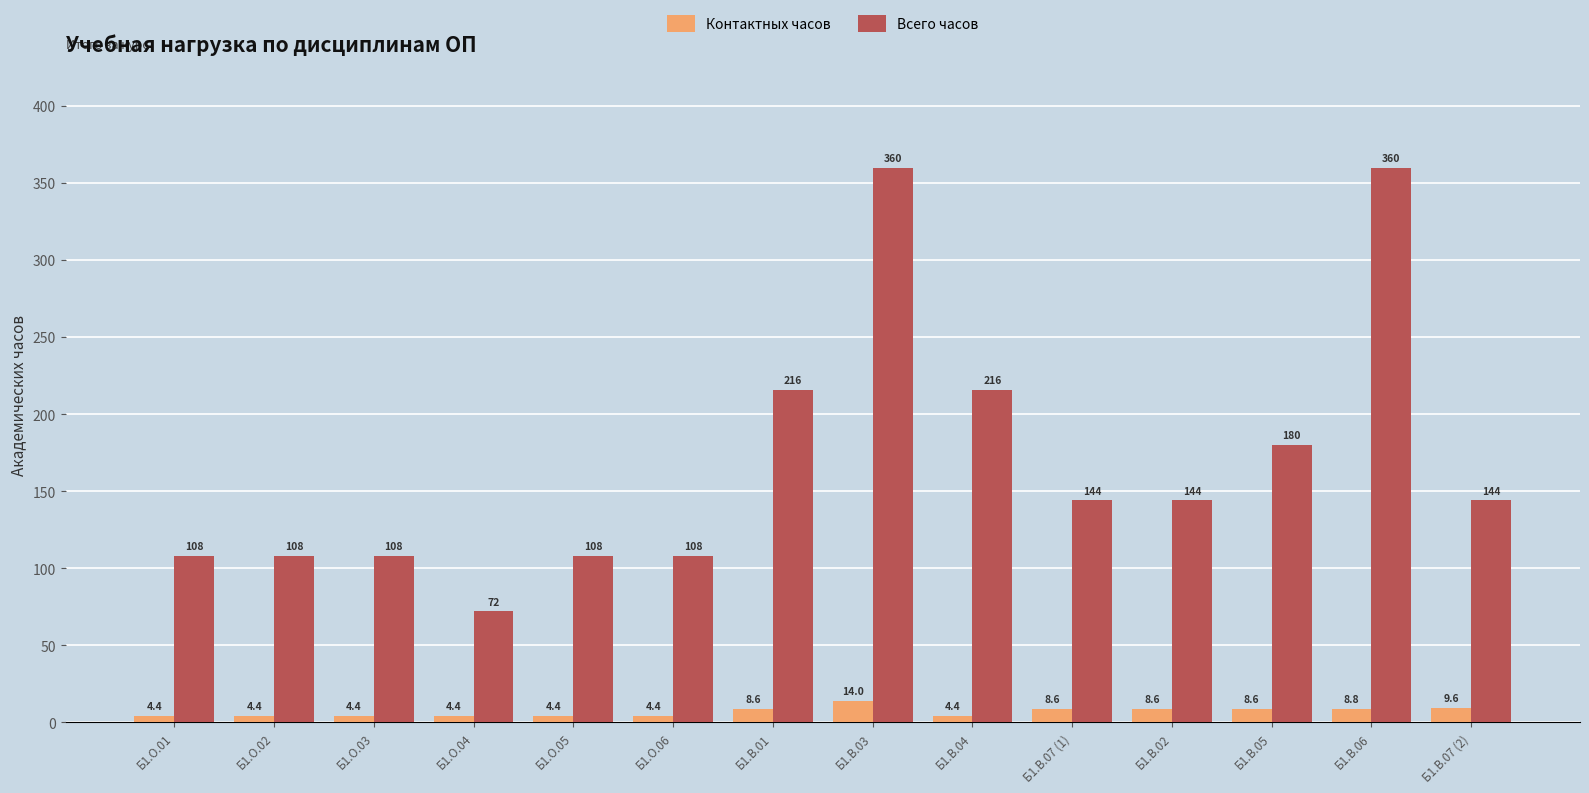

The value of Контактных часов at Б1.О.06 is 4.4. True or false?

True